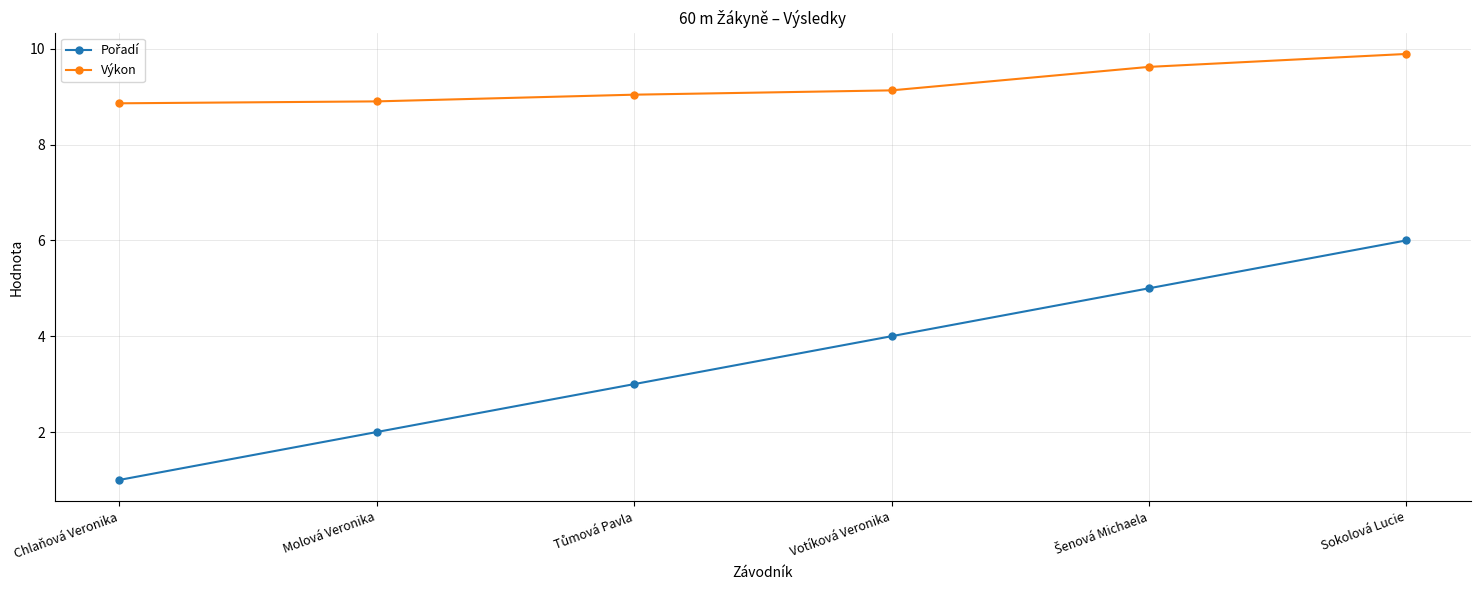

The Výkon series shows 5.0 at Molová Veronika. True or false?

False